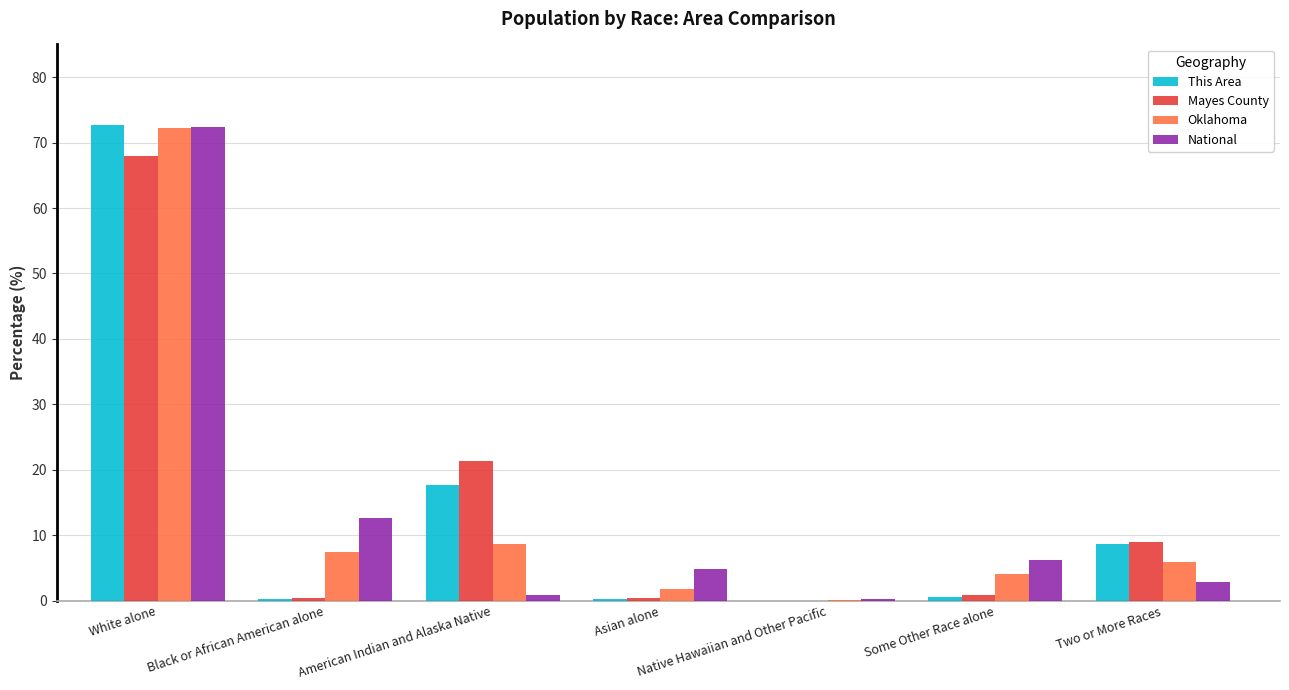

What is the maximum value shown in the chart?

72.7